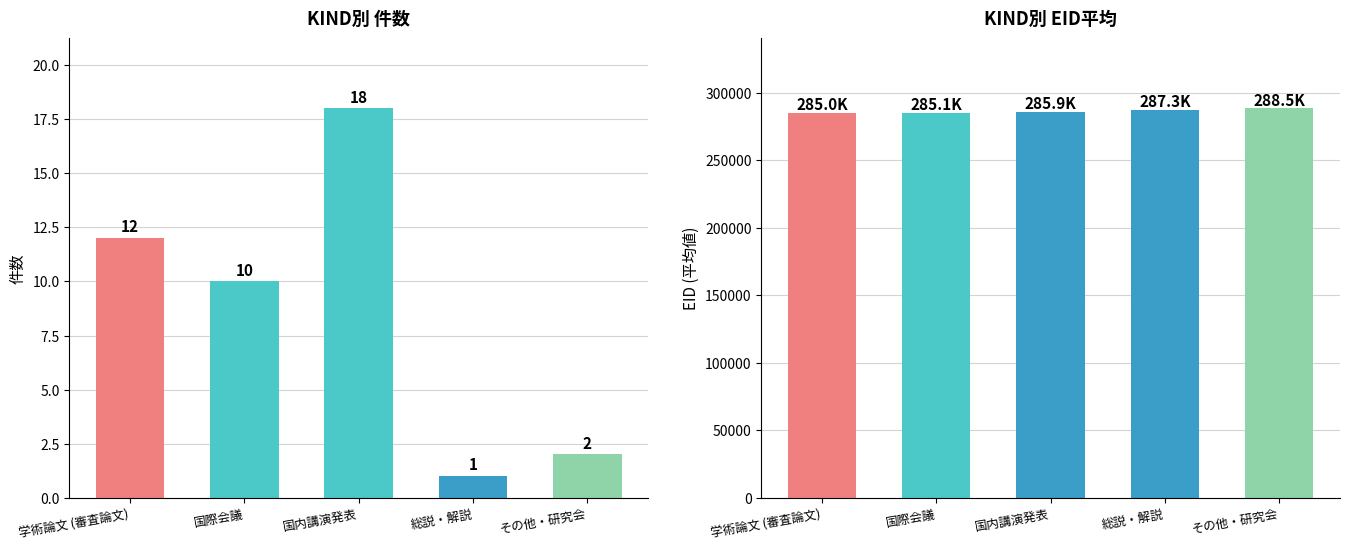

Does the chart contain stacked bars?

No